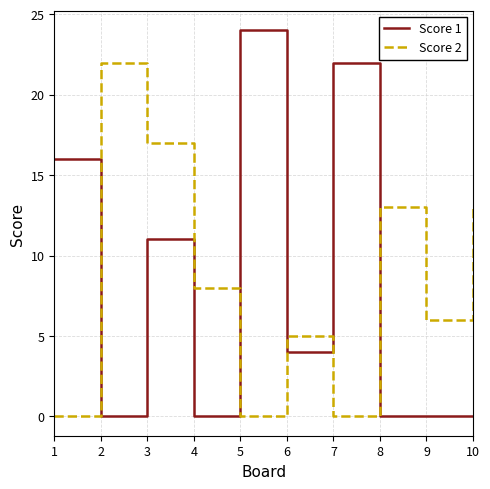

At which category is the sum across all series the highest?

3